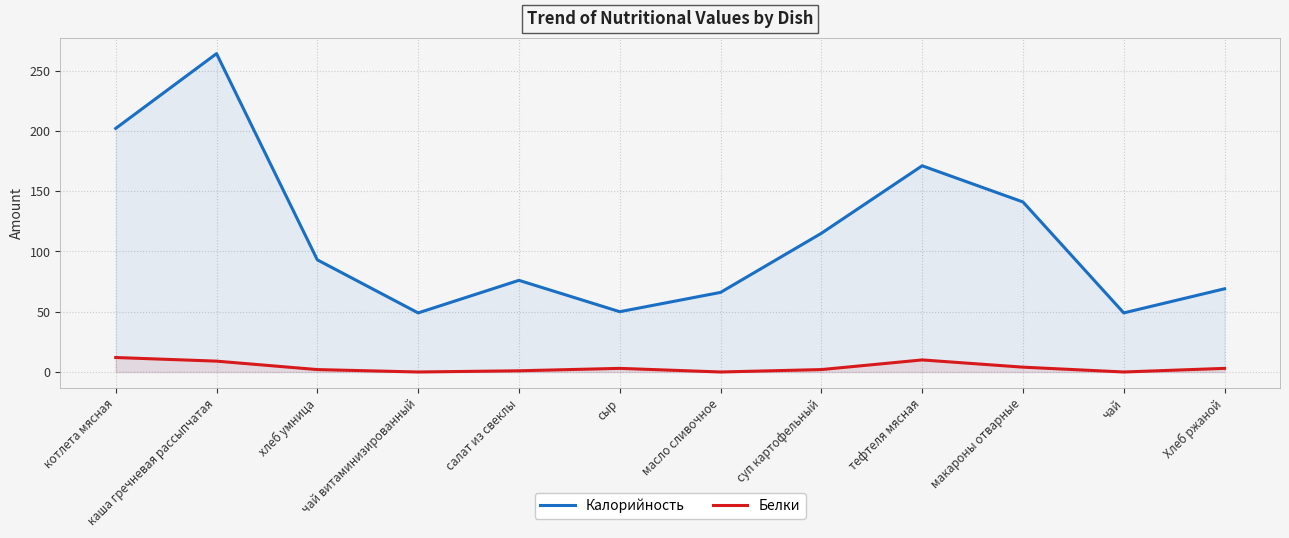

The Калорийность series shows 55 at суп картофельный. True or false?

False